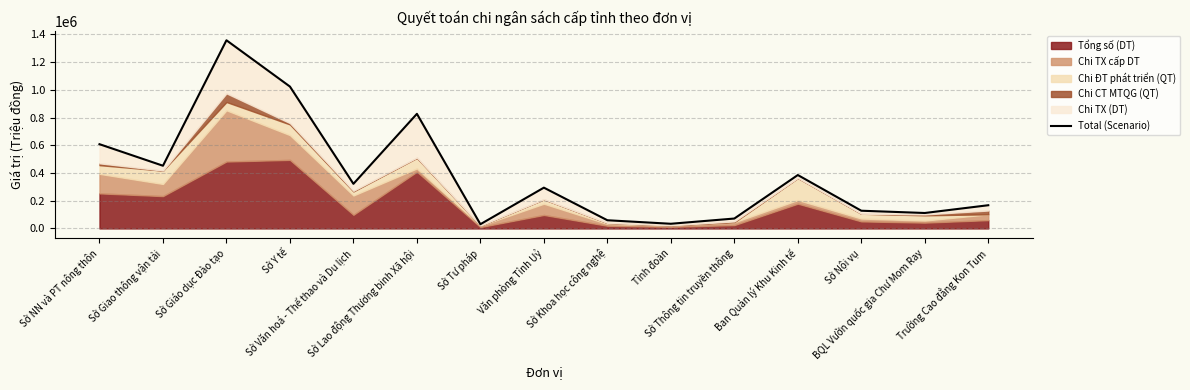

What is the change in value from Sở Lao động Thương binh Xã hội to Văn phòng Tỉnh Uỷ?

-532384.9